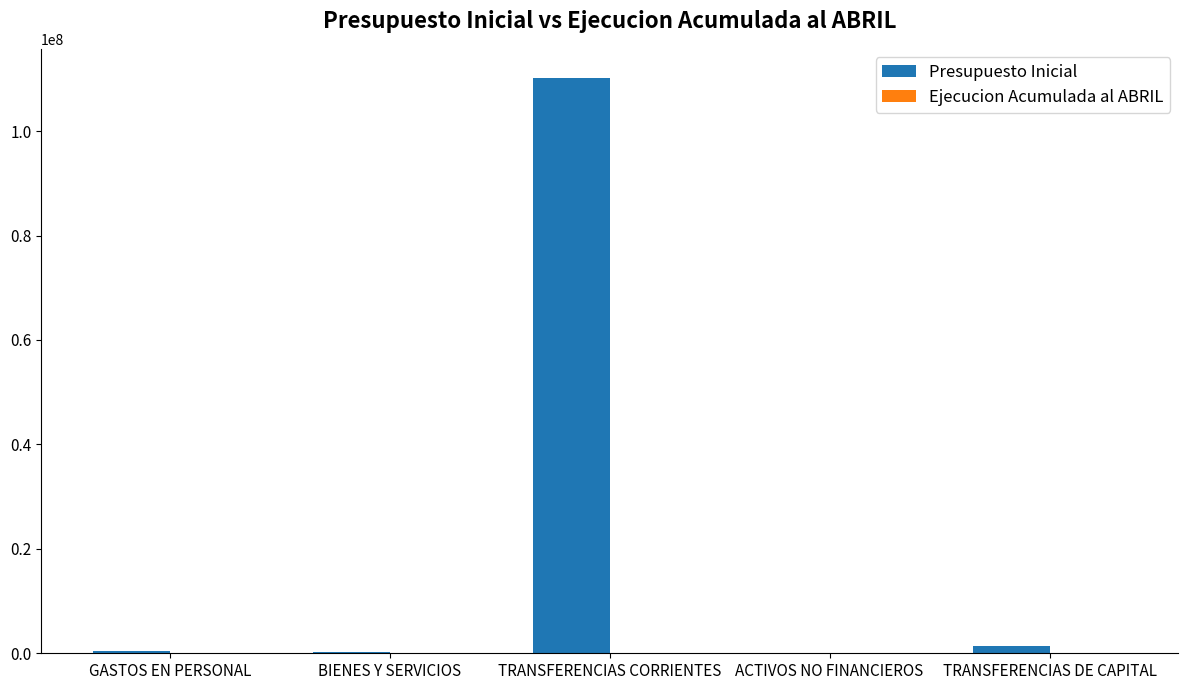

At which label does Presupuesto Inicial reach its peak?

TRANSFERENCIAS CORRIENTES